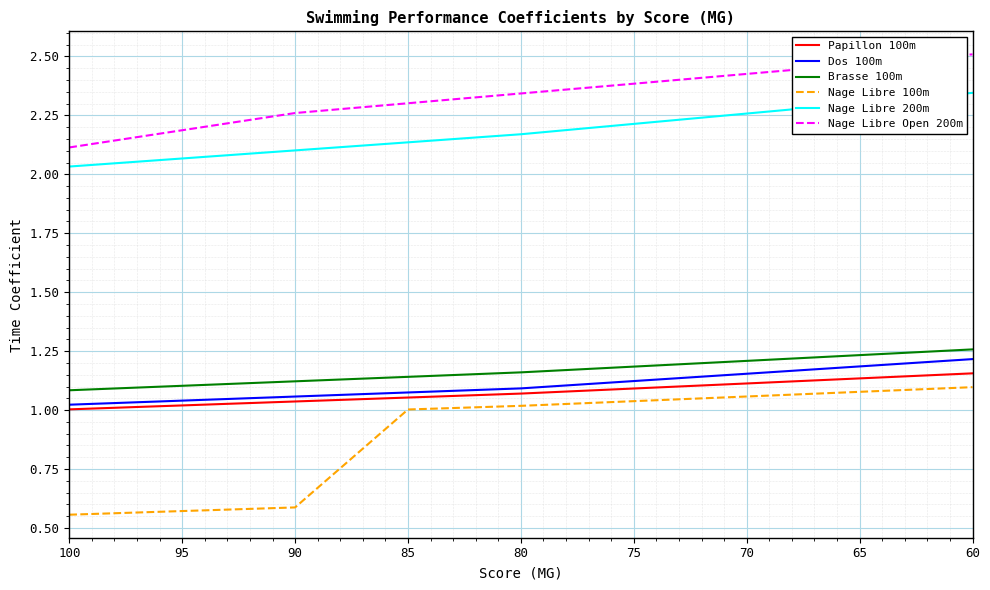

What is the difference between the second highest and minimum values in the Brasse 100m series?

0.1